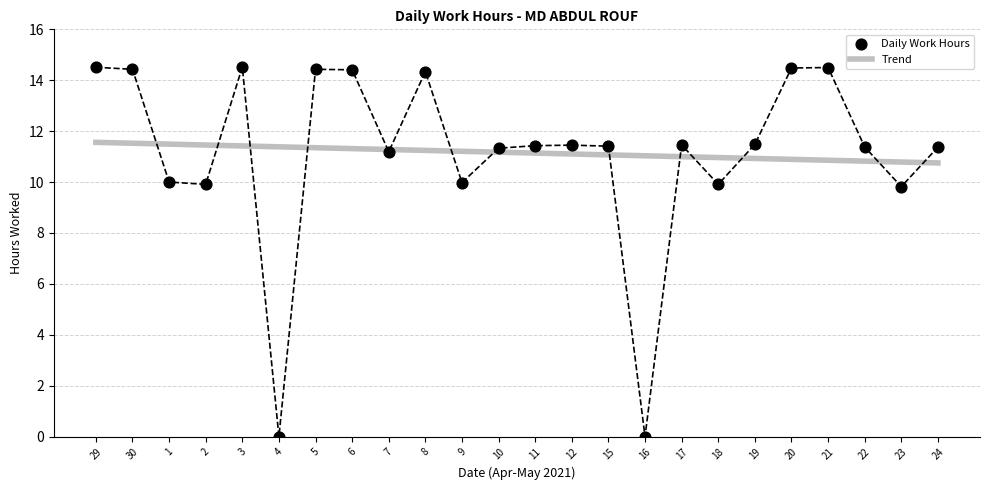

What is the total value across all series at 8?

25.6